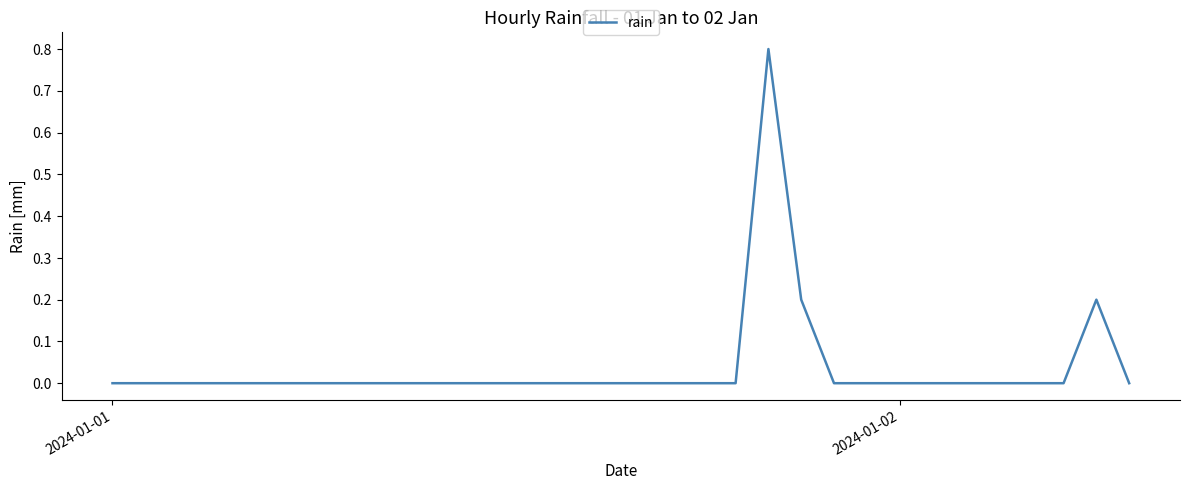

How many lines are shown in the chart?

1